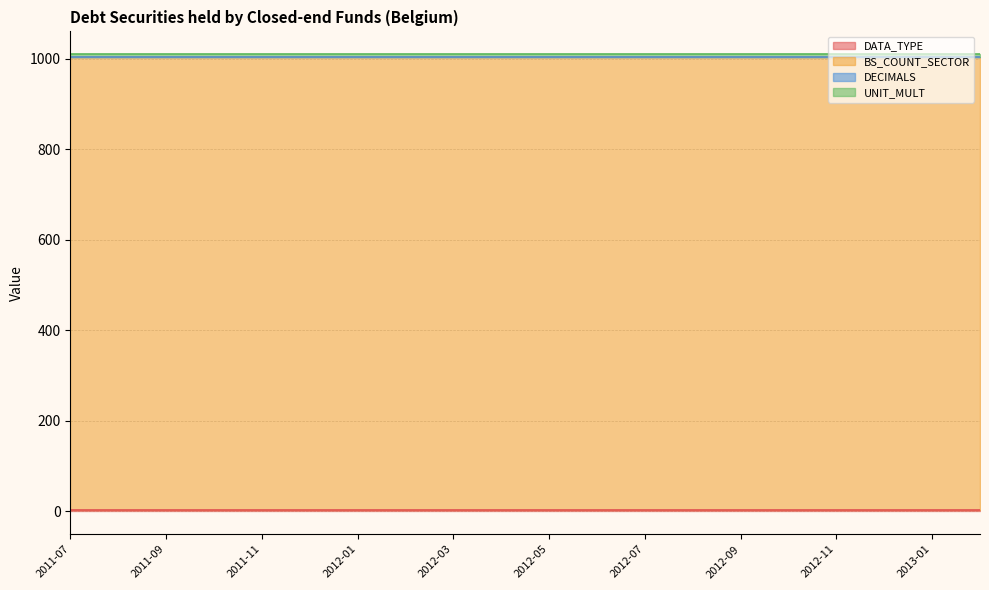

Rank the series by their maximum value, from highest to lowest.

BS_COUNT_SECTOR, UNIT_MULT, DATA_TYPE, DECIMALS